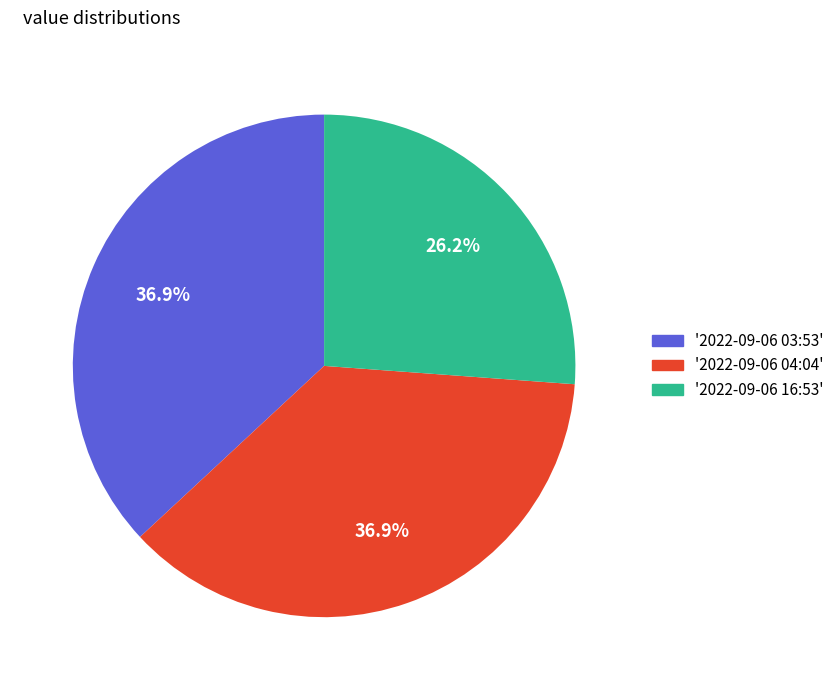

Is there any slice that represents more than half of the pie?

No